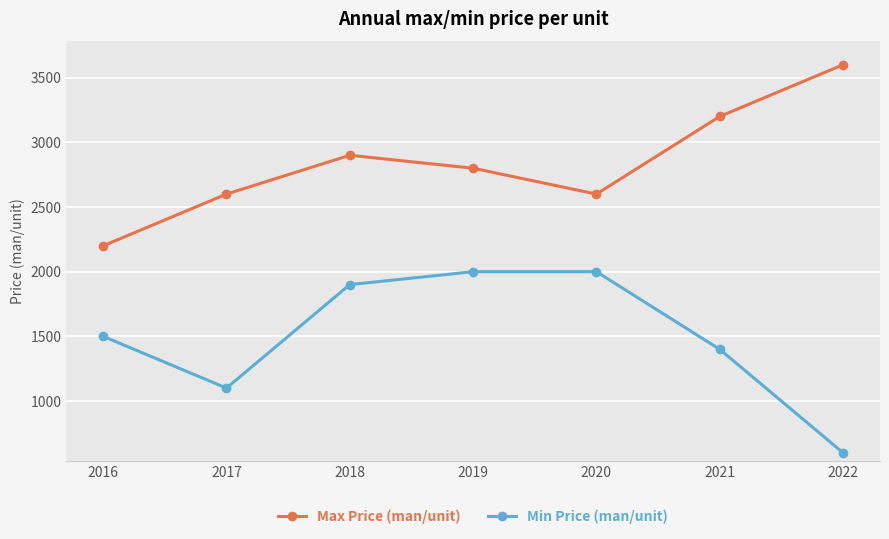

How many interior local peaks does the Max Price (man/unit) series have?

1